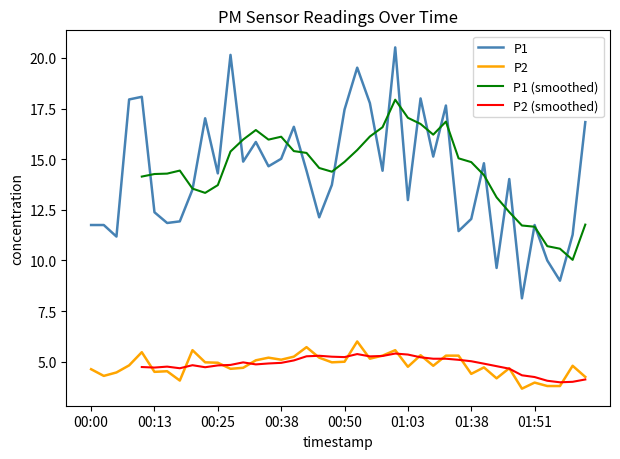

True or false: P2 and P1 cross at least once.

False